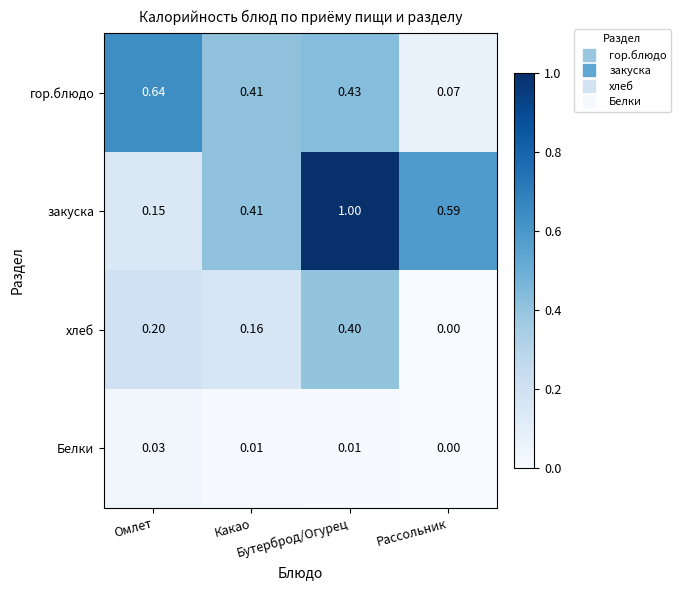

Which series has the largest total across all categories?

закуска